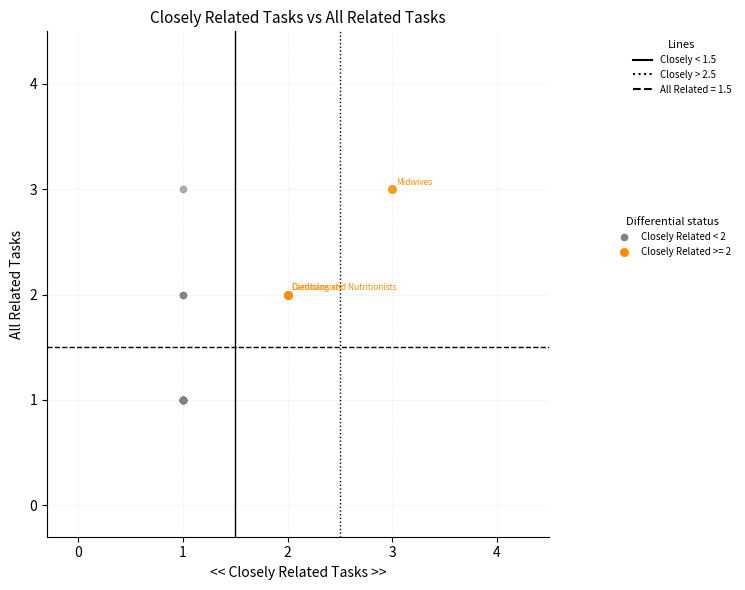

Which series reaches the minimum Y coordinate?

Closely Related < 2